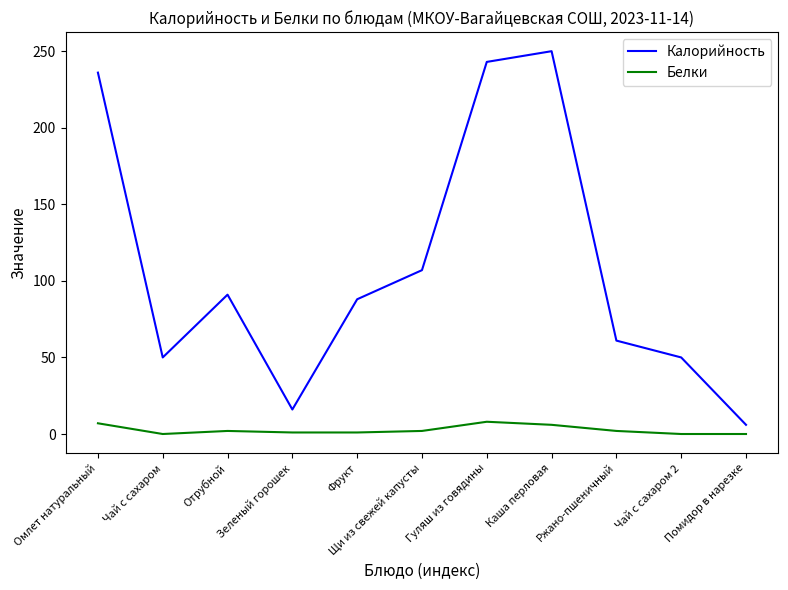

How many distinct data groups are displayed?

2